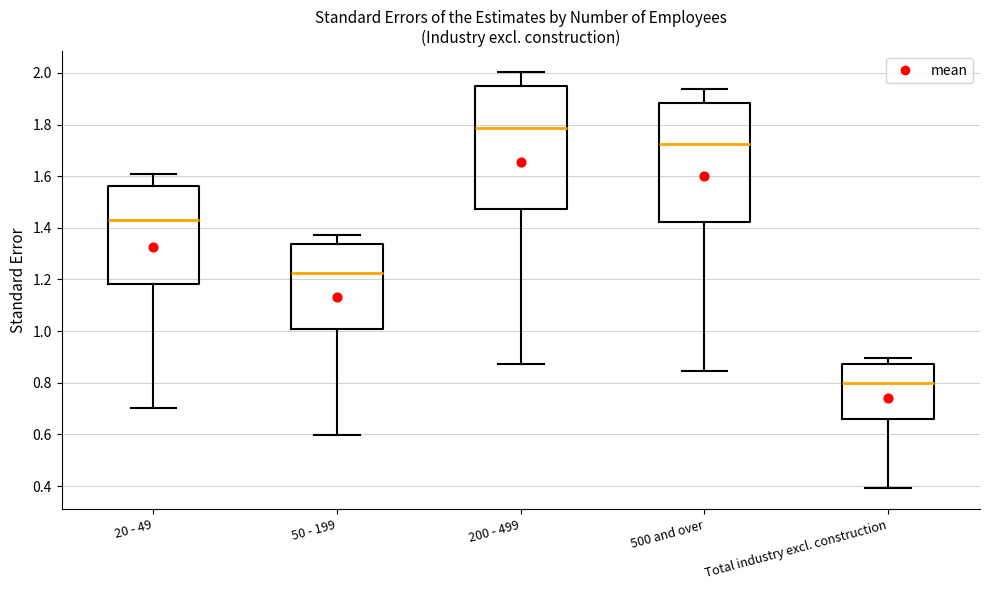

Reading left to right, transcribe this box plot: for each box, give where its median line is, the range the box spans, and where its two whiskers end, as read against the y-axis. The values are not printed on the chart, so give them approximately, as read against the axis.

20 - 49: median 1.44, box 1.18 to 1.56, whiskers 0.70 to 1.60
50 - 199: median 1.22, box 1.00 to 1.34, whiskers 0.60 to 1.38
200 - 499: median 1.78, box 1.48 to 1.94, whiskers 0.88 to 2.00
500 and over: median 1.72, box 1.42 to 1.88, whiskers 0.84 to 1.94
Total industry excl. construction: median 0.80, box 0.66 to 0.88, whiskers 0.40 to 0.90